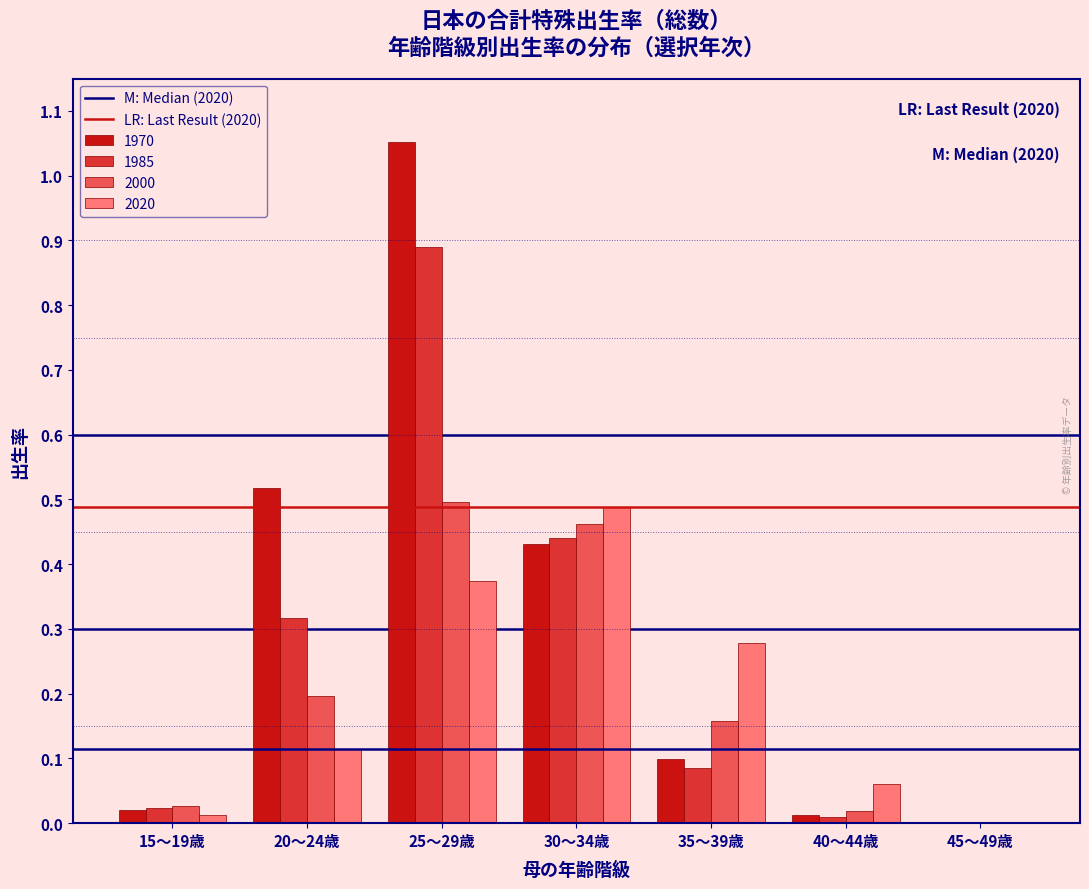

At which category does the chart reach its peak across all series?

25～29歳